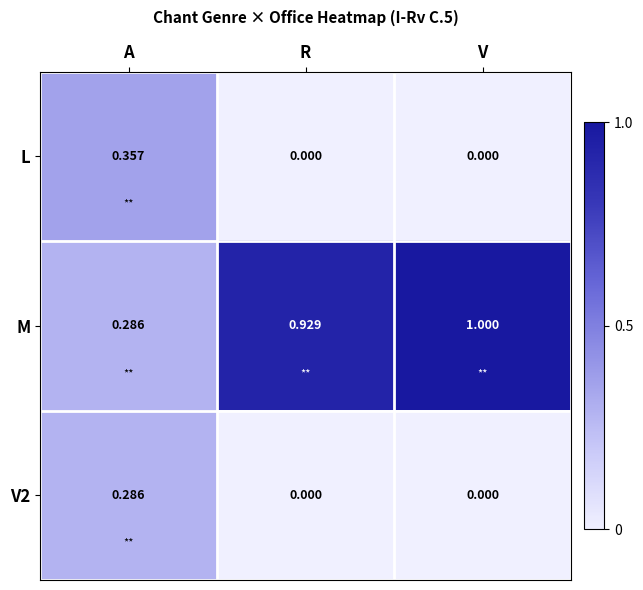

At which category is the sum across all series the highest?

V